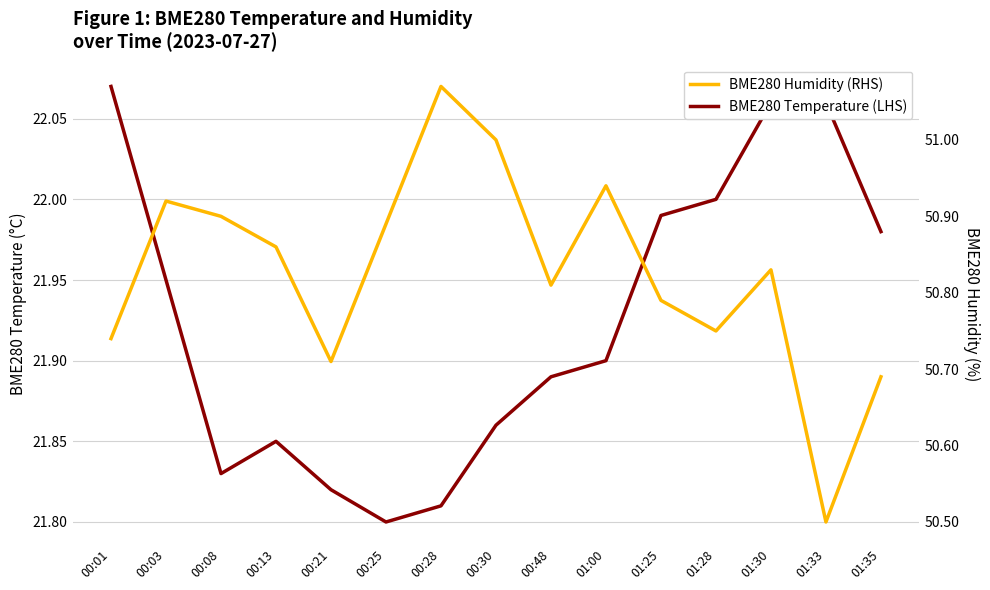

What position from the right is 00:08?

13